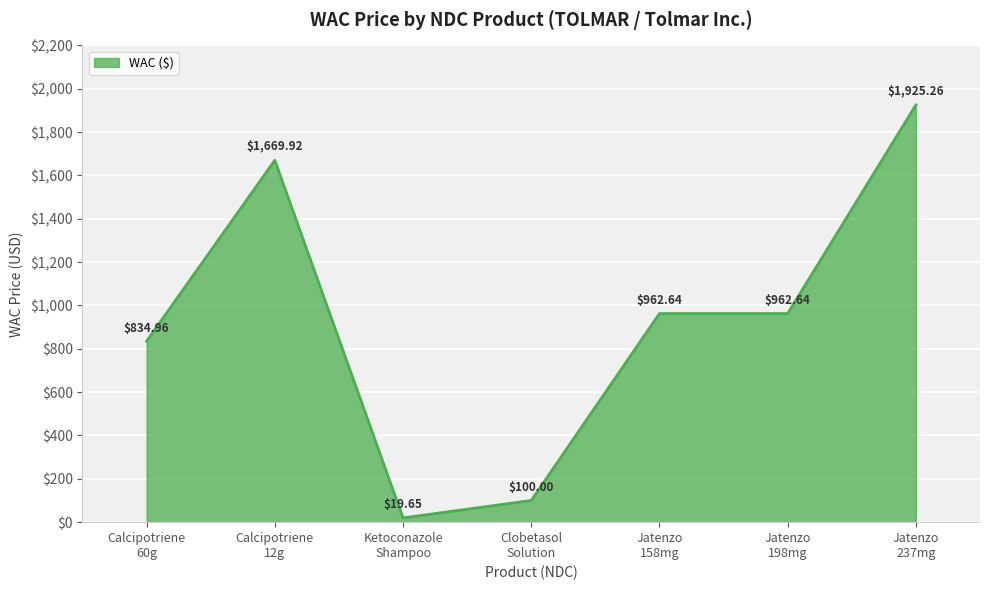

What is the sum of all values?

6475.1